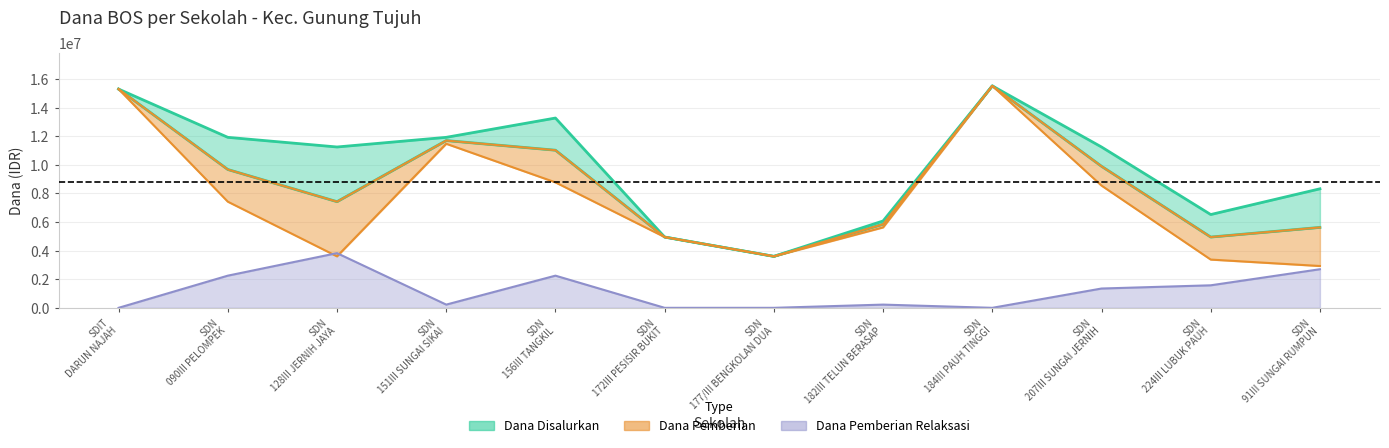

The Dana Pemberian Relaksasi series shows 1648836 at SDN 184III PAUH TINGGI. True or false?

False